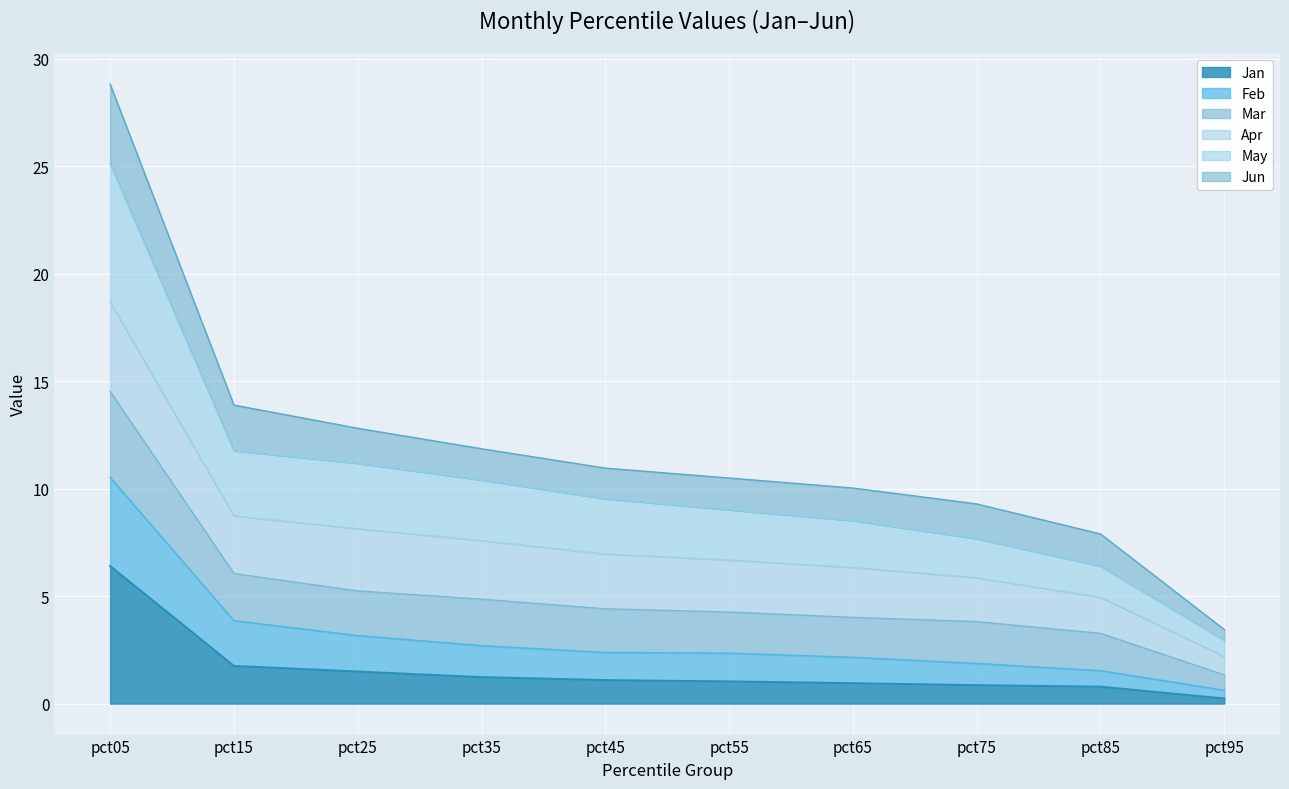

What is the difference between the highest and lowest values at pct15?

12.1